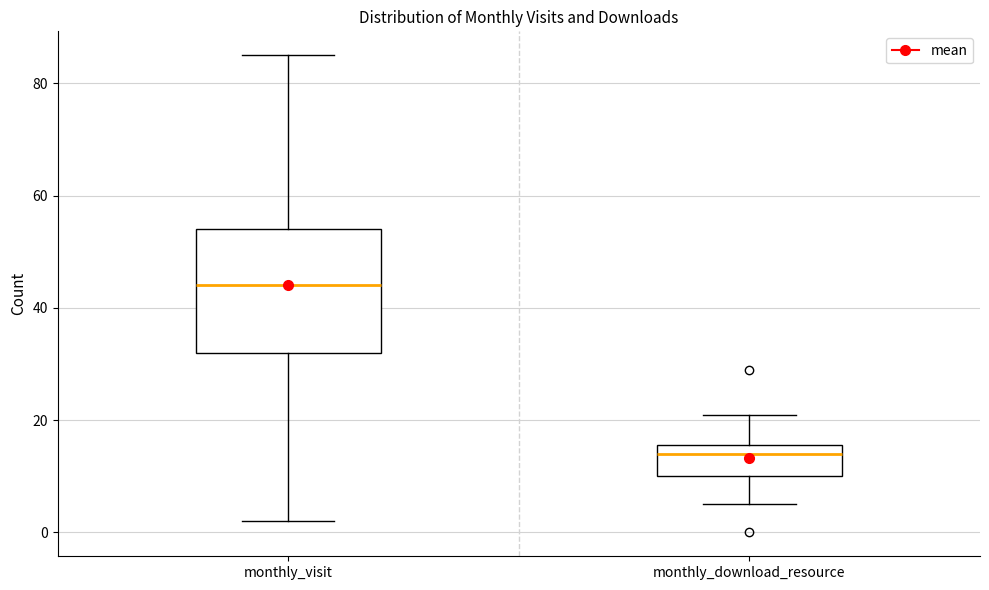

Reading left to right, read every box against the y-axis: the position of its median line, the range the box covers, and the ends of its whiskers. The values are not printed on the chart, so give them approximately, as read against the axis.

monthly_visit: median 44, box 32 to 54, whiskers 2 to 86
monthly_download_resource: median 14, box 10 to 16, whiskers 6 to 22